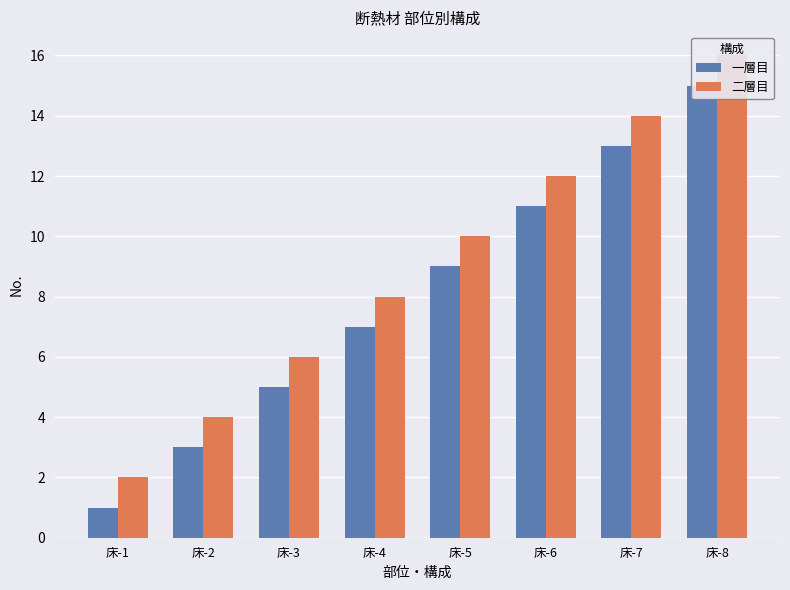

Rank the series by their maximum value, from highest to lowest.

二層目, 一層目